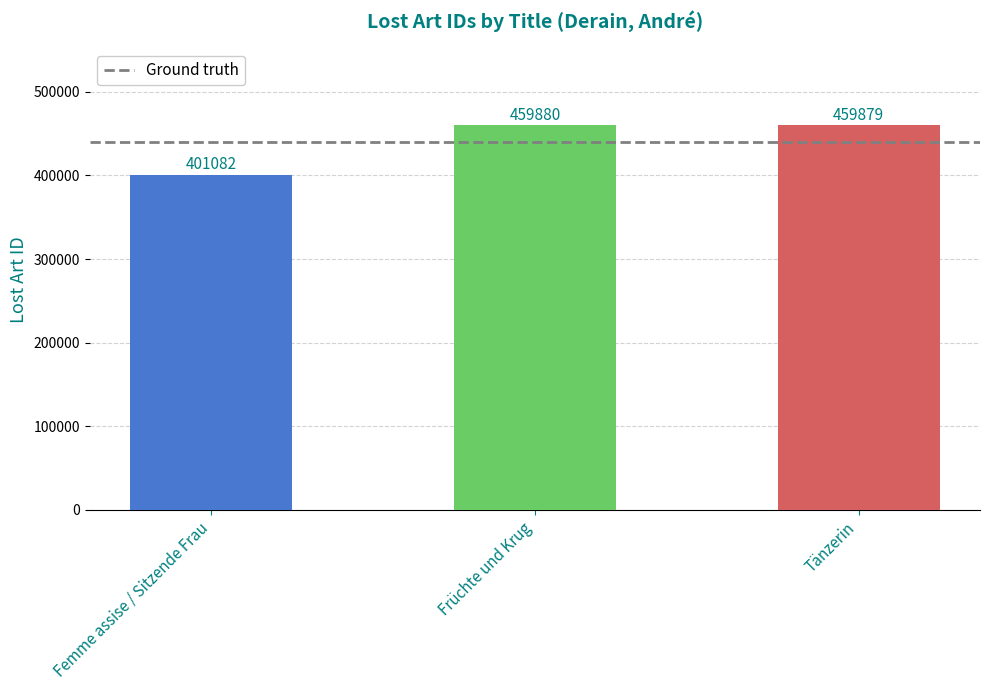

Where is the data nearest to the value 430481?

Tänzerin